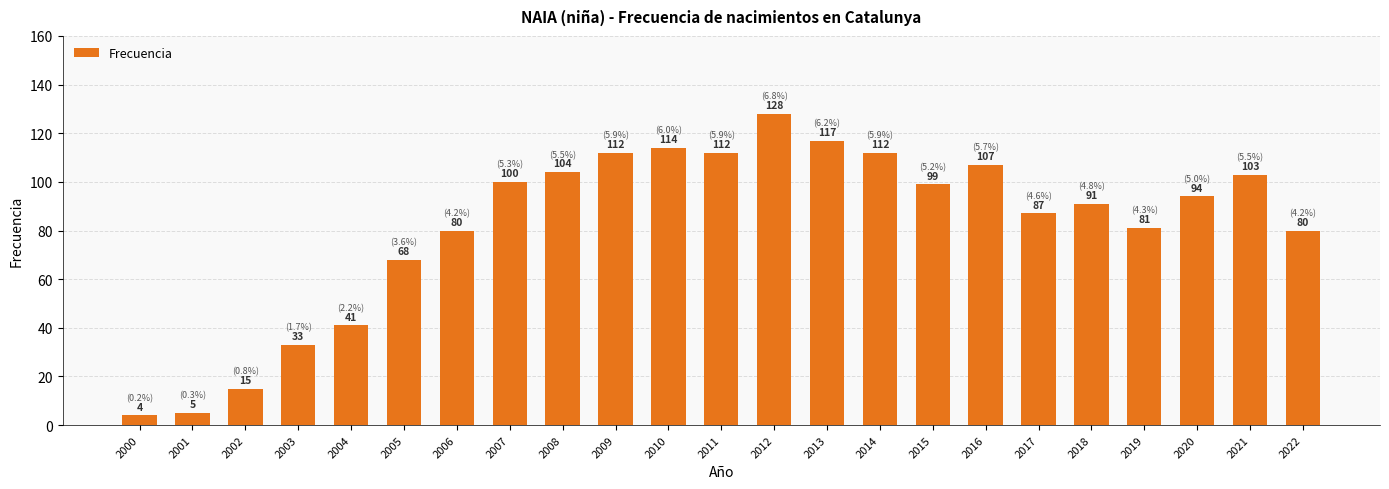

What is the sum of all values?

1887